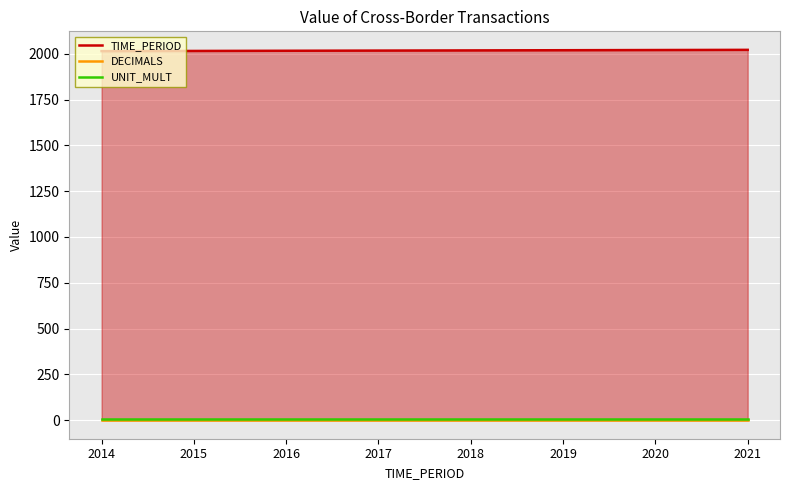

True or false: DECIMALS has more than 1 interior local peaks.

False